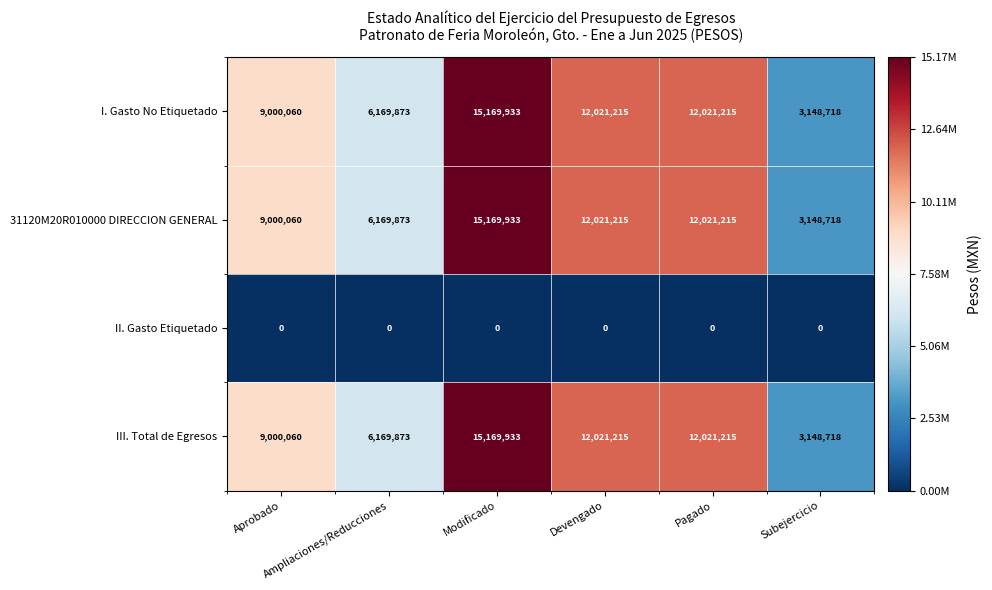

What is the lowest value of the III. Total de Egresos series?

3148718